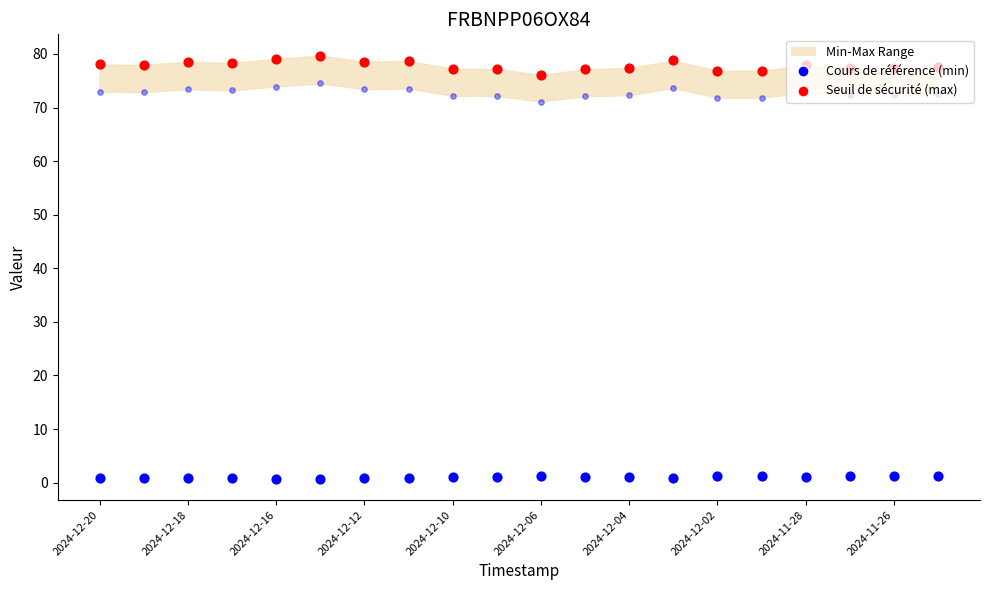

What is the total value across all series at 13?

153.3